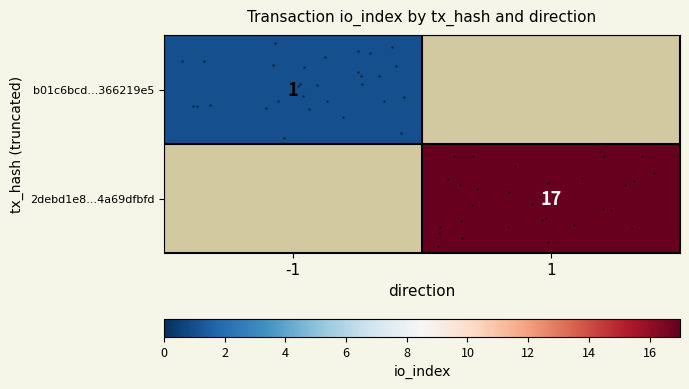

Rank the series by their average value, from lowest to highest.

row_0, row_1